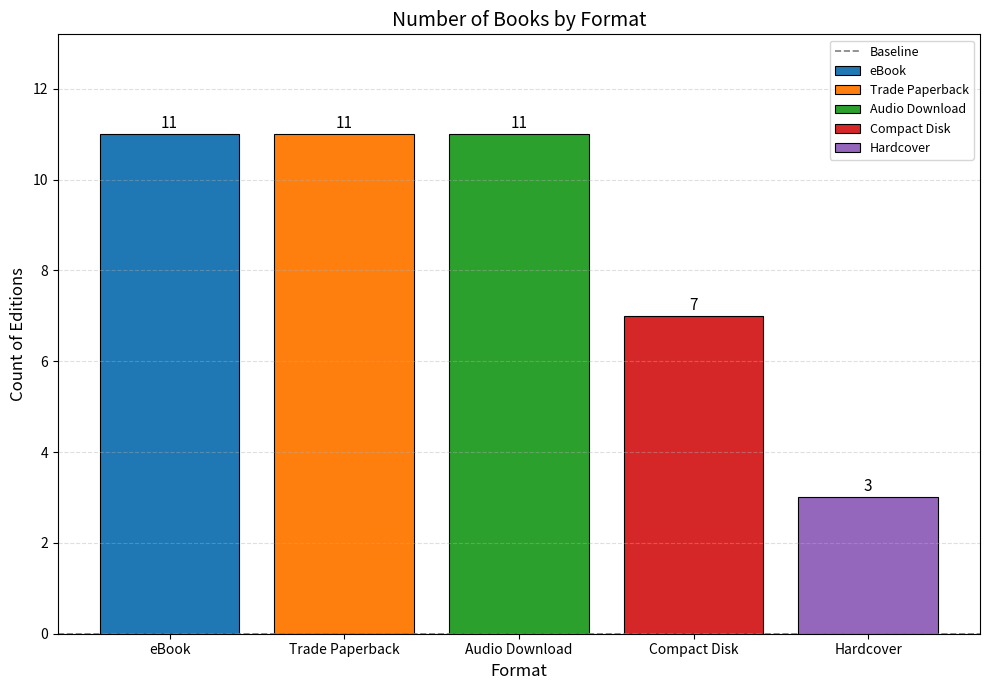

Rank the categories by Audio Download value from highest to lowest.

Audio Download